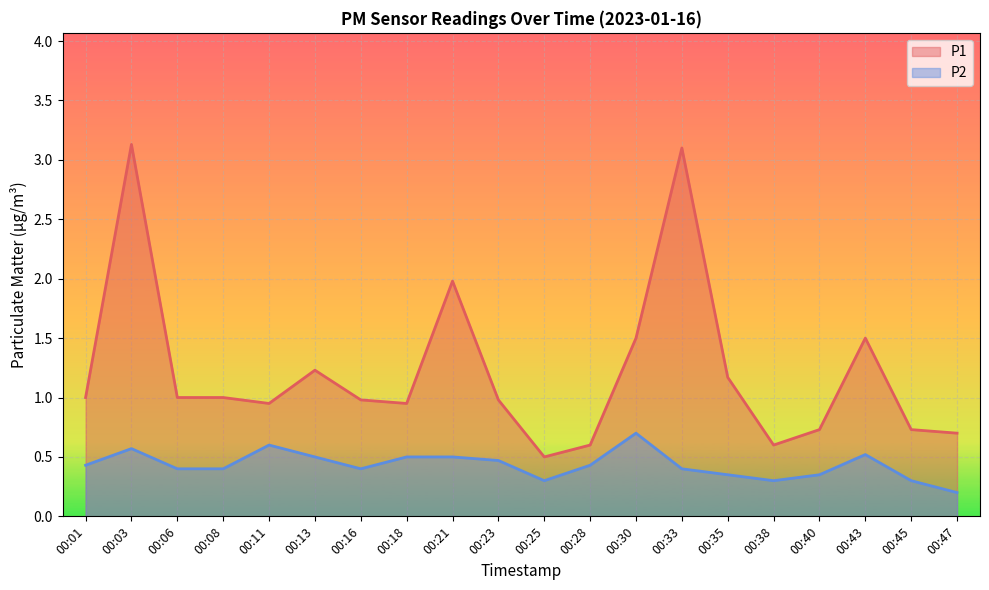

Reading left to right, list all the values displayed in this chart.

P1: 00:01=1.0	00:03=3.1	00:06=1.0	00:08=1.0	00:11=0.9	00:13=1.2	00:16=1.0	00:18=0.9	00:21=2.0	00:23=1.0	00:25=0.5	00:28=0.6	00:30=1.5	00:33=3.1	00:35=1.2	00:38=0.6	00:40=0.7	00:43=1.5	00:45=0.7	00:47=0.7
P2: 00:01=0.4	00:03=0.6	00:06=0.4	00:08=0.4	00:11=0.6	00:13=0.5	00:16=0.4	00:18=0.5	00:21=0.5	00:23=0.5	00:25=0.3	00:28=0.4	00:30=0.7	00:33=0.4	00:35=0.3	00:38=0.3	00:40=0.3	00:43=0.5	00:45=0.3	00:47=0.2